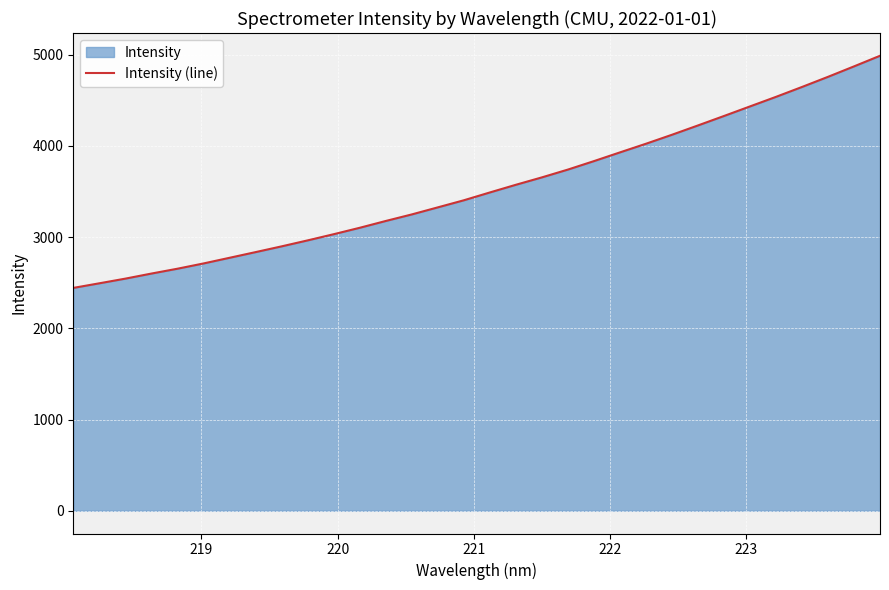

True or false: the data has more than 1 interior local peaks.

False